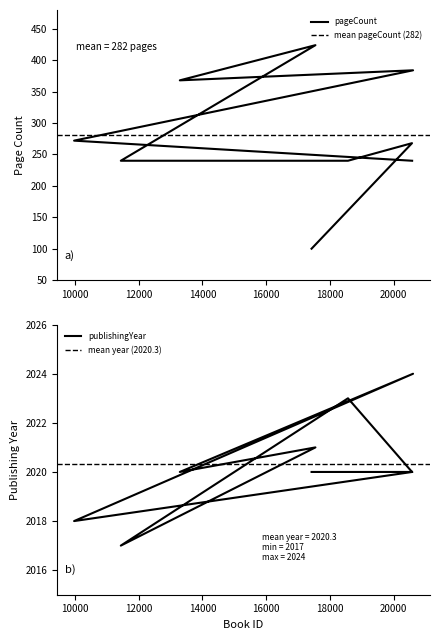

Is it true that pageCount equals 368 at 13289?

True